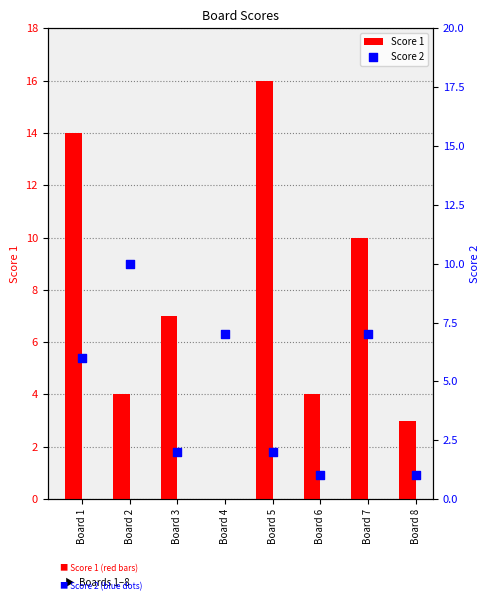

Is the value of Score 1 at Board 6 greater than the value of Score 2 at Board 1?

No